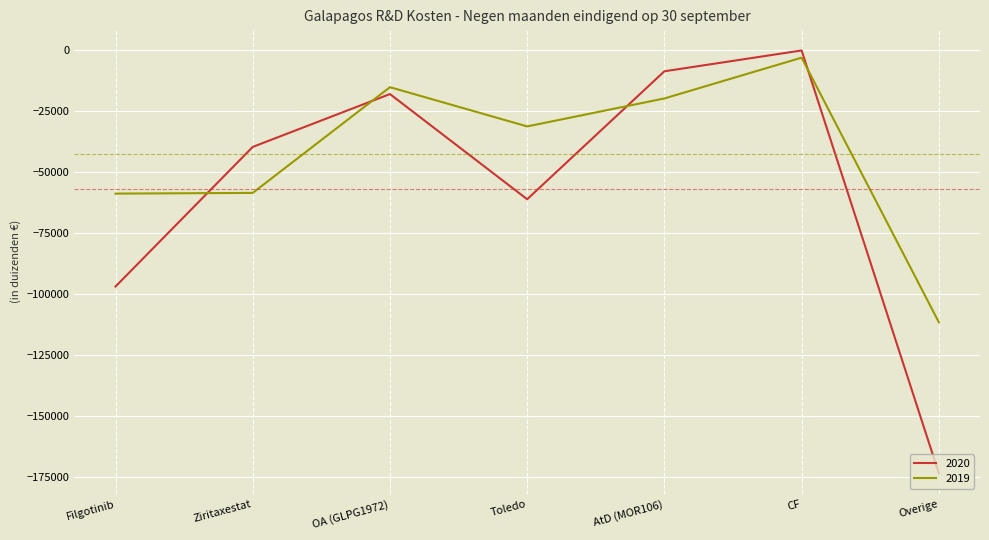

How many values in the 2019 series exceed -31254?

3